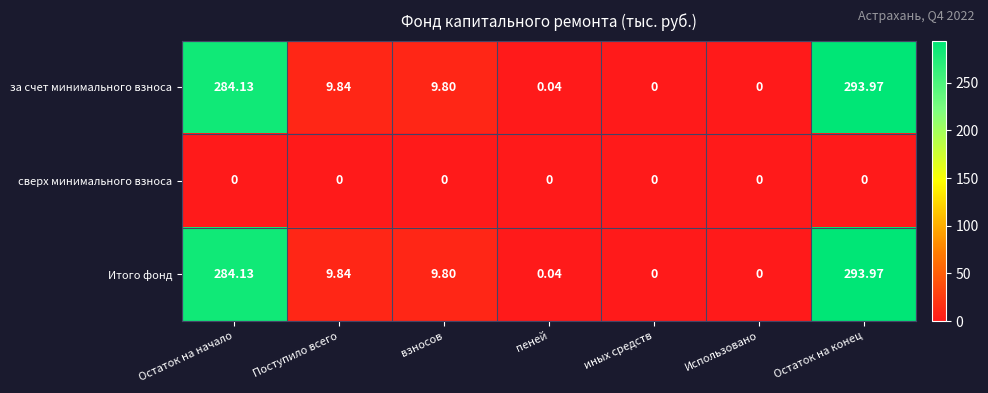

Which label corresponds to the largest value in the chart?

Остаток на конец